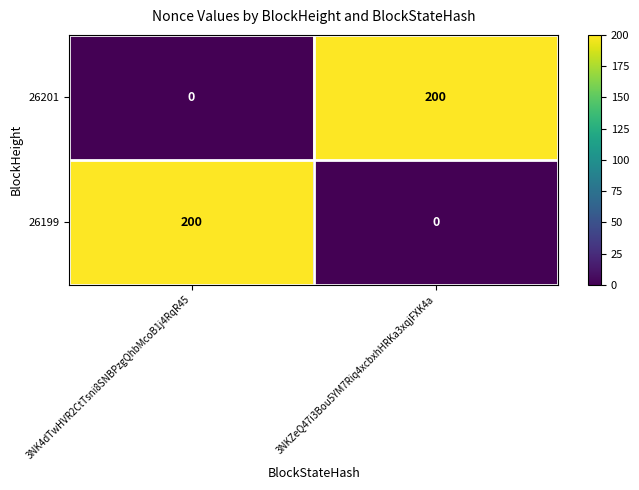

What is the average value of the 26199 series?

100